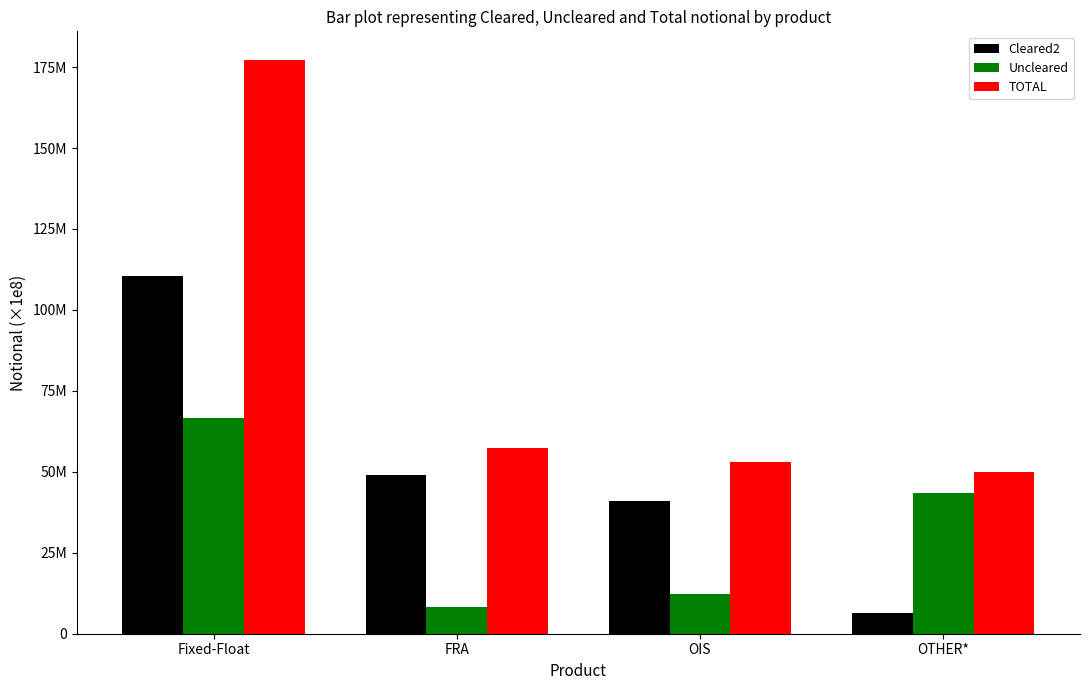

What are all the series names shown in the legend?

Cleared2, Uncleared, TOTAL